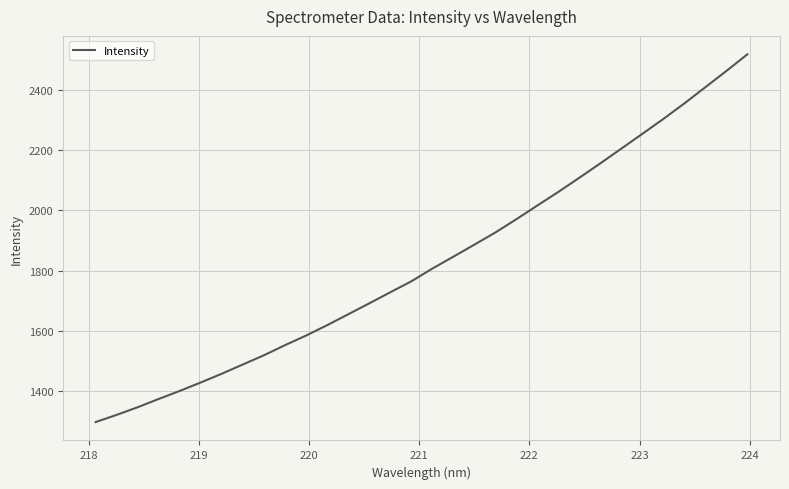

What is the greatest value displayed?

2519.5